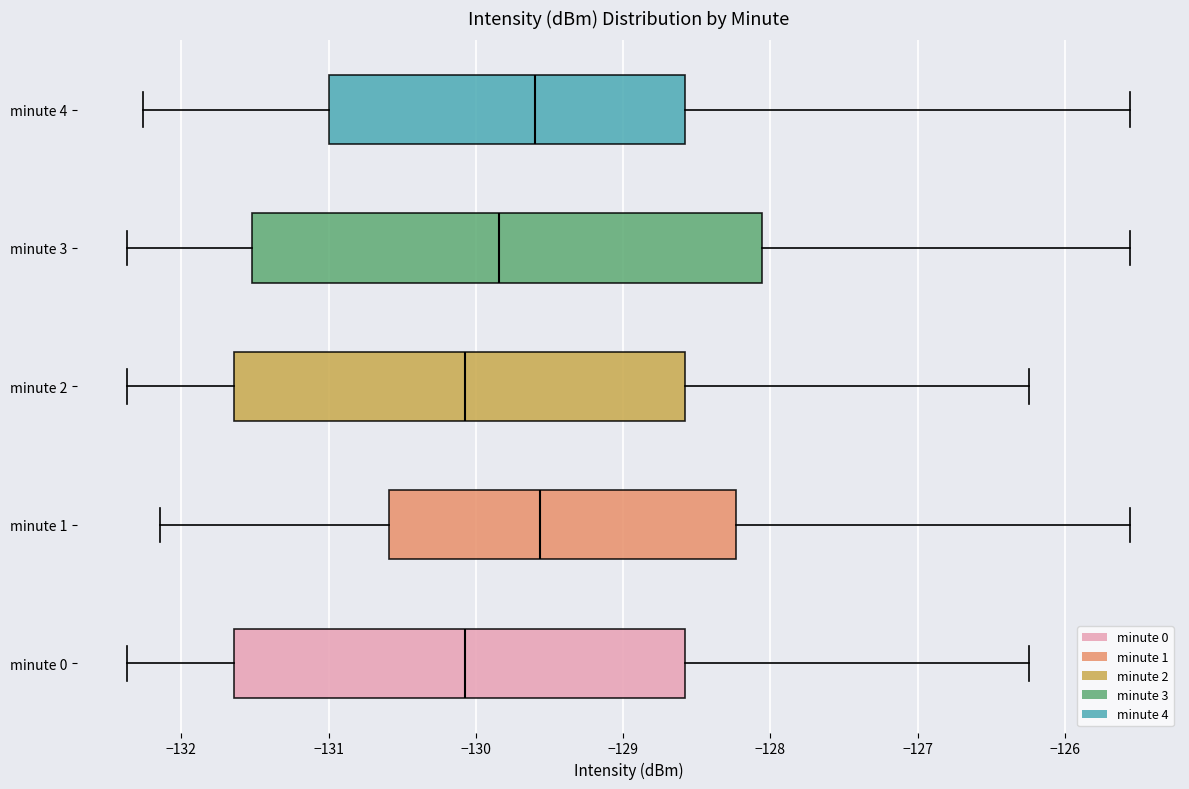

Where is the left edge of the box for minute 1 on the x-axis? The values are not printed on the chart, so give them approximately, as read against the axis.

-130.6